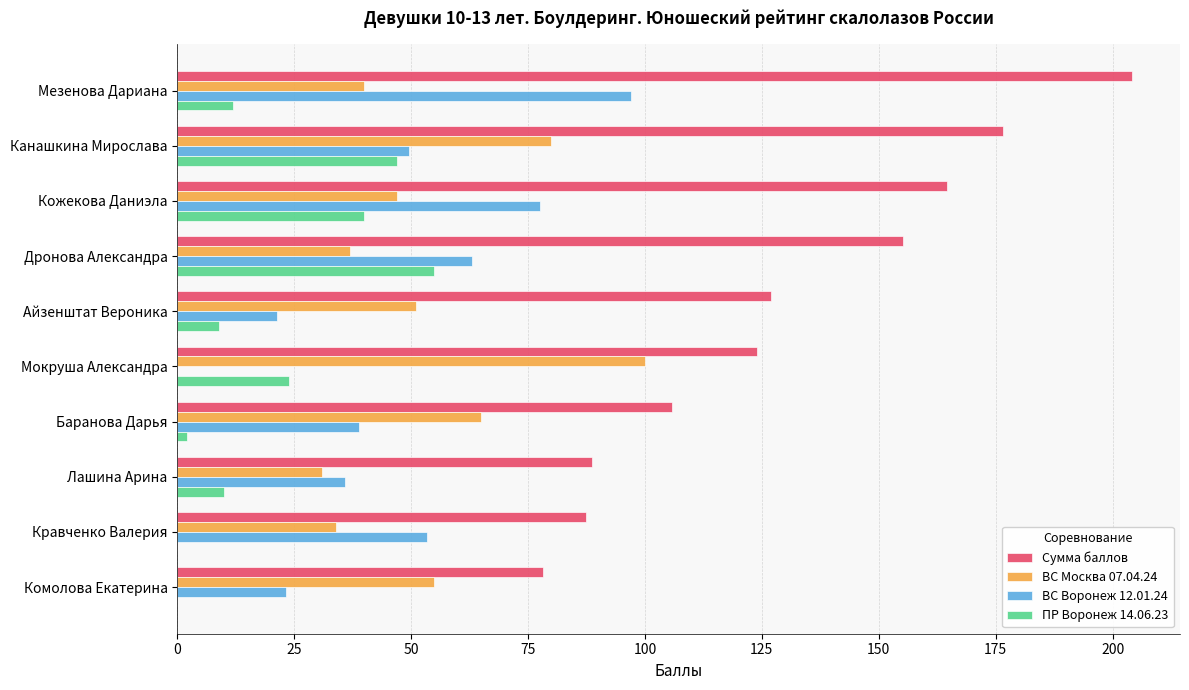

True or false: ПР Воронеж 14.06.23 has a value of 62.2 at Кожекова Даниэла.

False